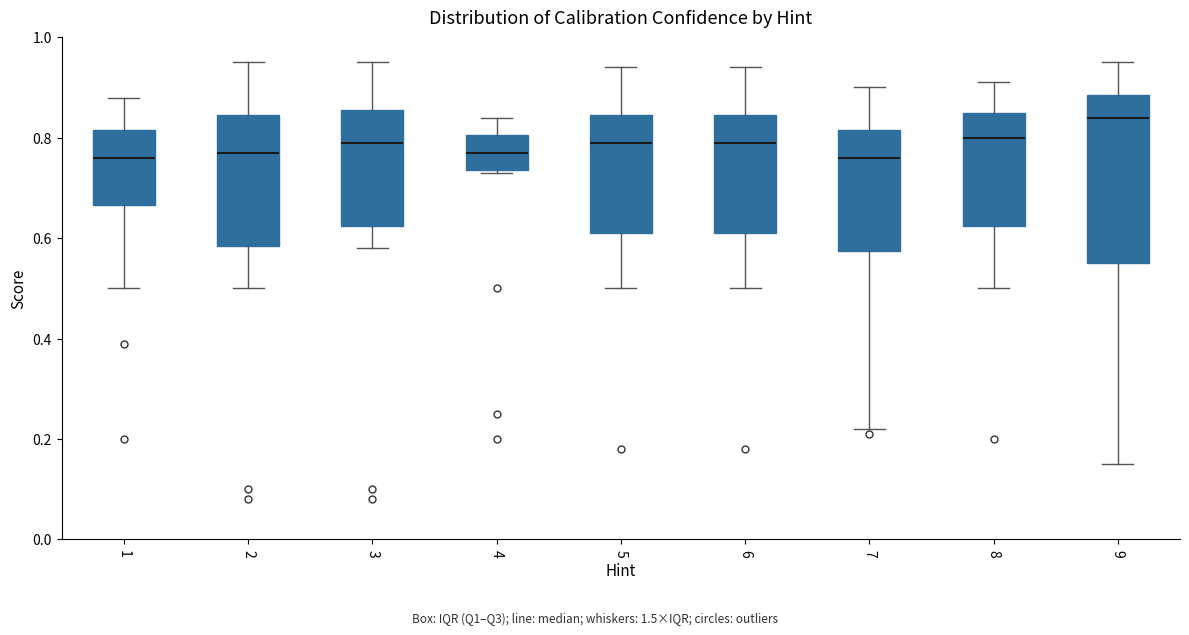

Reading left to right, transcribe this box plot: for each box, give where its median line is, the range the box spans, and where its two whiskers end, as read against the y-axis. The values are not printed on the chart, so give them approximately, as read against the axis.

1: median 0.76, box 0.66 to 0.82, whiskers 0.50 to 0.88
2: median 0.78, box 0.58 to 0.84, whiskers 0.50 to 0.96
3: median 0.80, box 0.62 to 0.86, whiskers 0.58 to 0.96
4: median 0.78, box 0.74 to 0.80, whiskers 0.74 to 0.84
5: median 0.80, box 0.62 to 0.84, whiskers 0.50 to 0.94
6: median 0.80, box 0.62 to 0.84, whiskers 0.50 to 0.94
7: median 0.76, box 0.58 to 0.82, whiskers 0.22 to 0.90
8: median 0.80, box 0.62 to 0.86, whiskers 0.50 to 0.92
9: median 0.84, box 0.56 to 0.88, whiskers 0.16 to 0.96